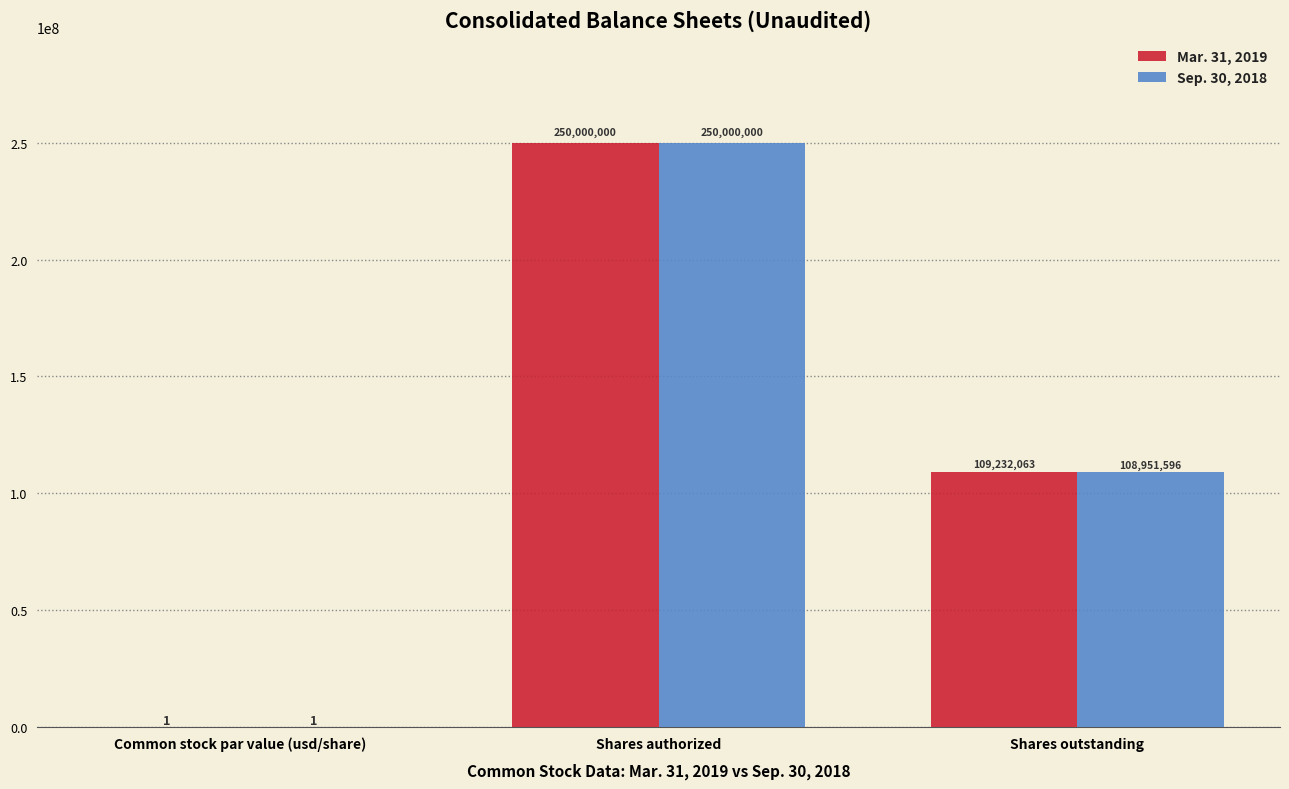

Between Shares authorized and Shares outstanding, which series saw the biggest shift?

Sep. 30, 2018